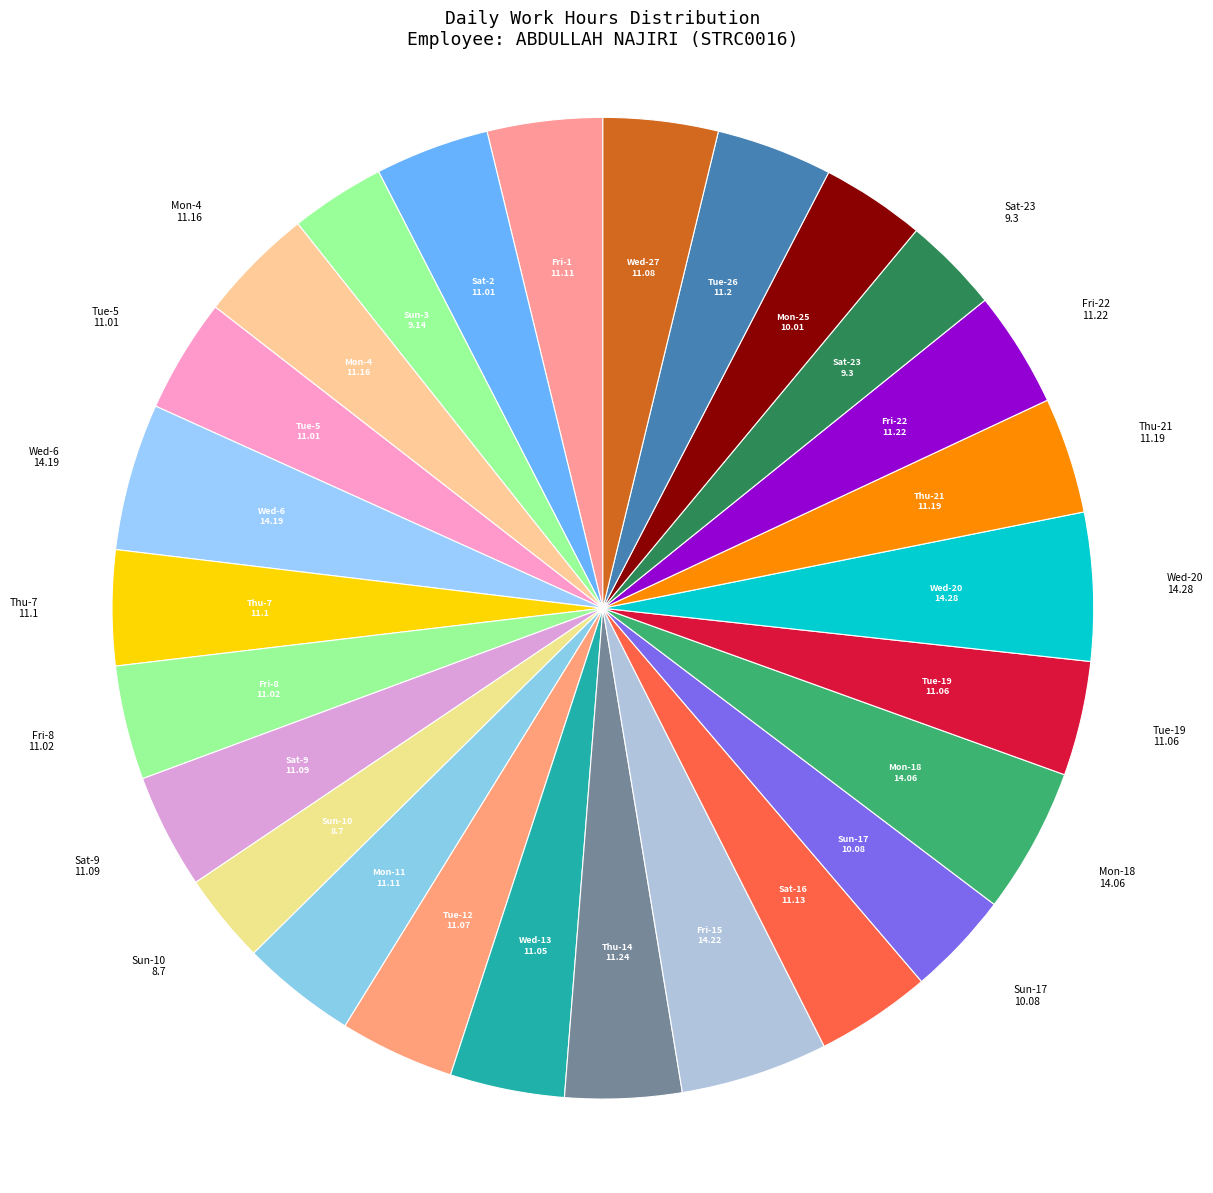

How many slices are in this pie chart?

26